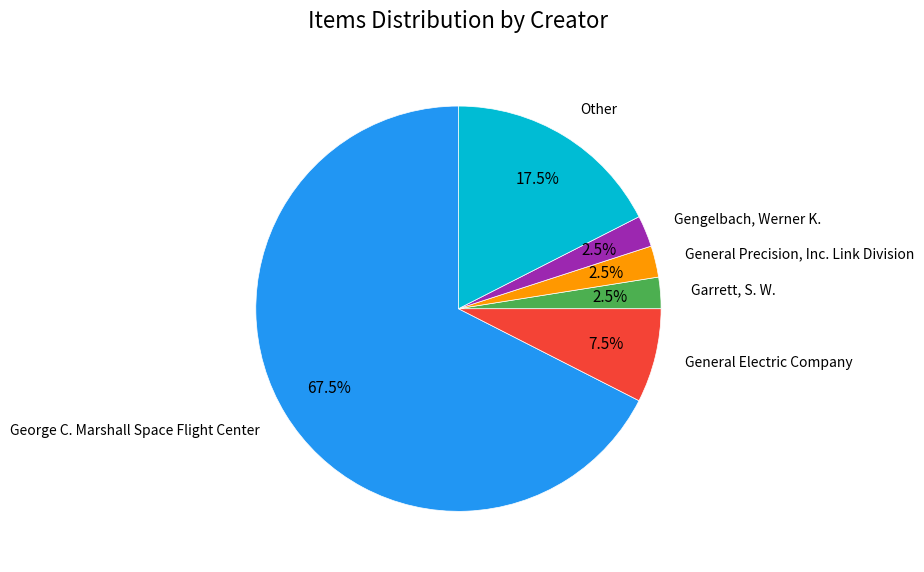

Is the sum of Garrett, S. W. and General Precision, Inc. Link Division greater than half?

No